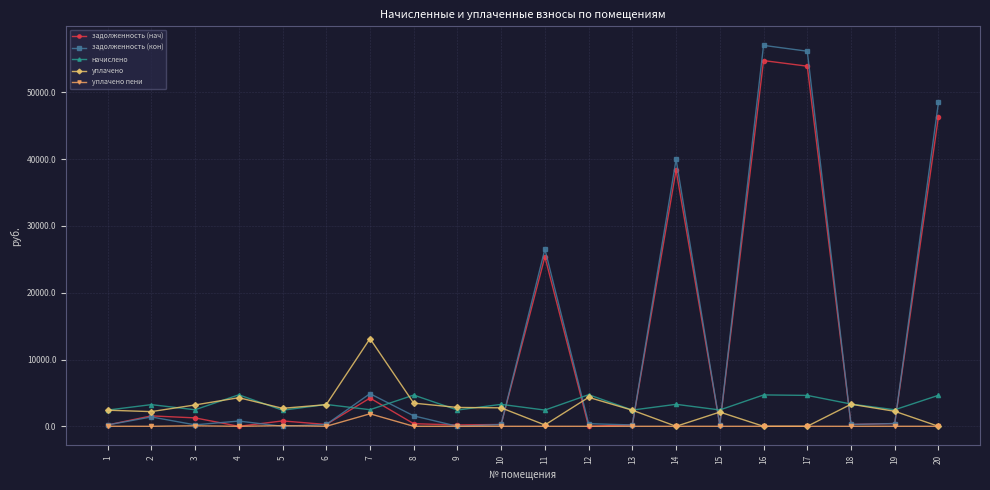

Is it true that задолженность (нач) equals 11574.6 at 20?

False